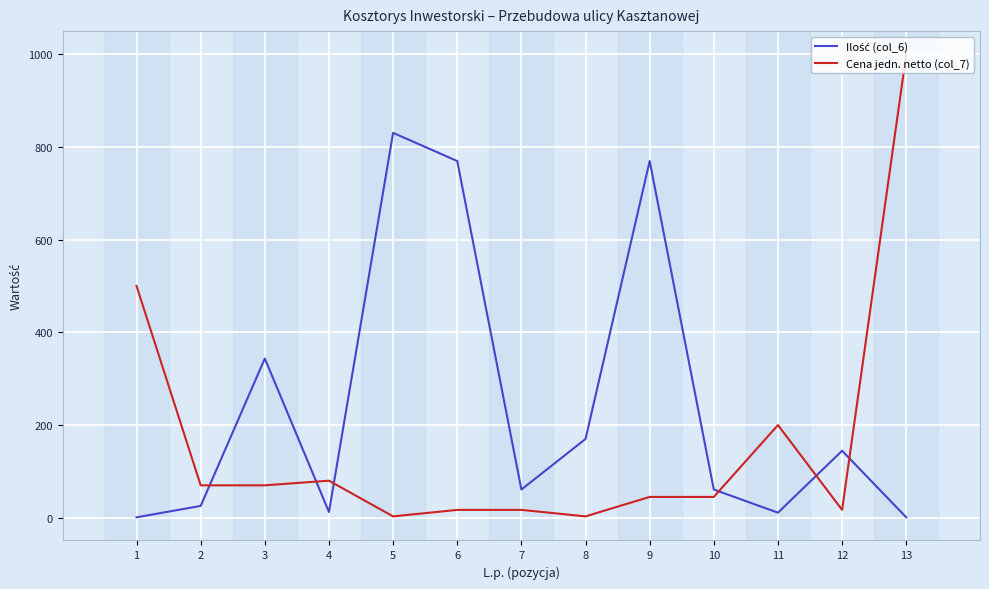

At which category is the sum across all series the highest?

13